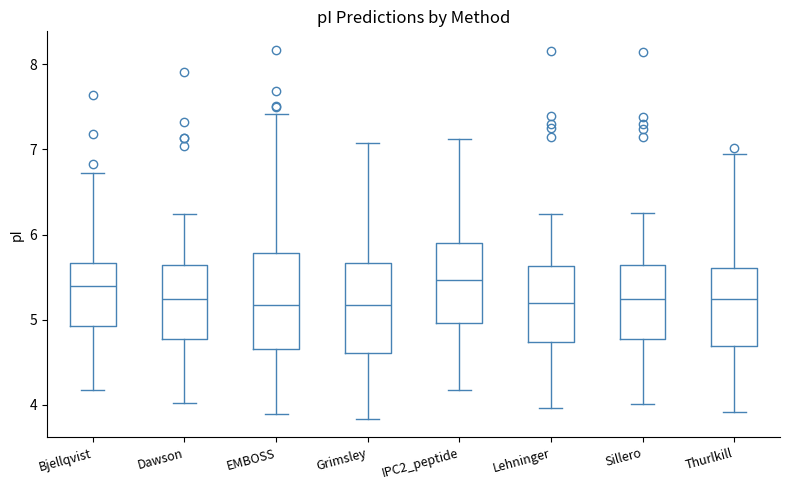

Reading left to right, read every box against the y-axis: the position of its median line, the range the box covers, and the ends of its whiskers. The values are not printed on the chart, so give them approximately, as read against the axis.

Bjellqvist: median 5.4, box 4.9 to 5.7, whiskers 4.2 to 6.7
Dawson: median 5.2, box 4.8 to 5.6, whiskers 4.0 to 6.2
EMBOSS: median 5.2, box 4.7 to 5.8, whiskers 3.9 to 7.4
Grimsley: median 5.2, box 4.6 to 5.7, whiskers 3.8 to 7.1
IPC2_peptide: median 5.5, box 5.0 to 5.9, whiskers 4.2 to 7.1
Lehninger: median 5.2, box 4.7 to 5.6, whiskers 4.0 to 6.2
Sillero: median 5.2, box 4.8 to 5.6, whiskers 4.0 to 6.2
Thurlkill: median 5.2, box 4.7 to 5.6, whiskers 3.9 to 6.9